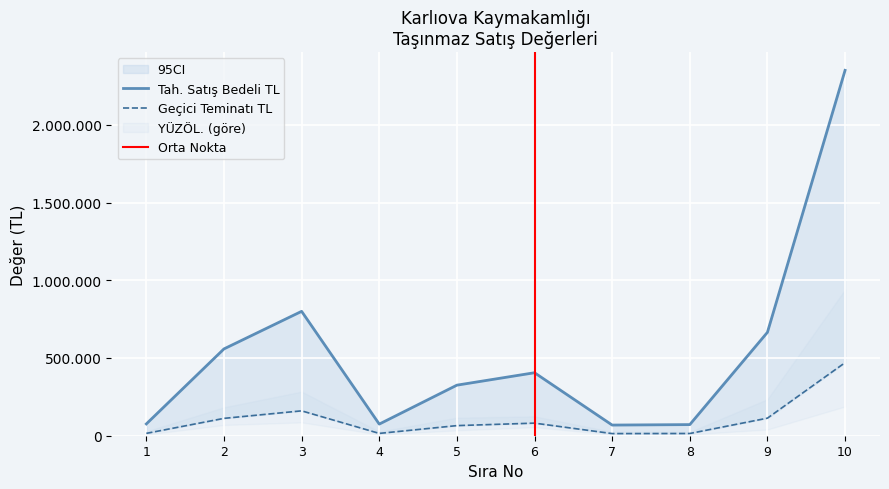

Reading left to right, what are all the values shown in this chart?

Tah. Satış Bedeli TL: 75900.0	558400.0	800000.0	74751.3	325183.3	405180.7	68527.2	71523.0	665000.0	2350000.0
Geçici Teminatı TL: 15180.0	111680.0	160000.0	14950.3	65036.7	81036.1	13705.4	14304.6	113000.0	470000.0